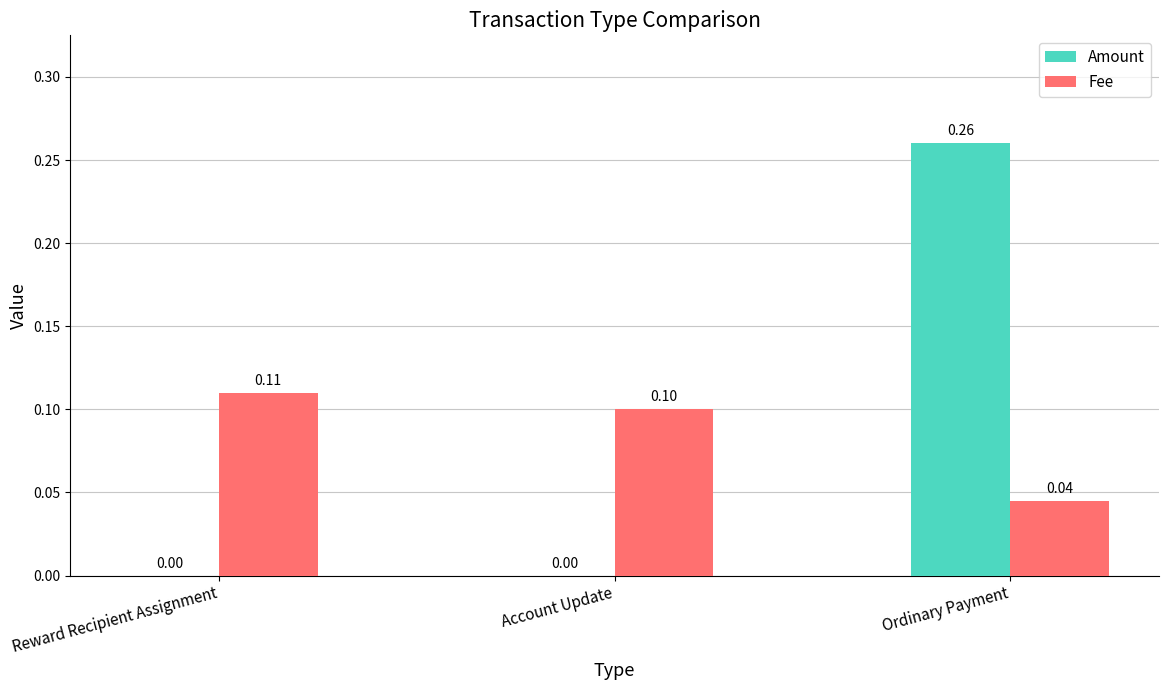

Count the Fee values in the range 0 to 1.

3